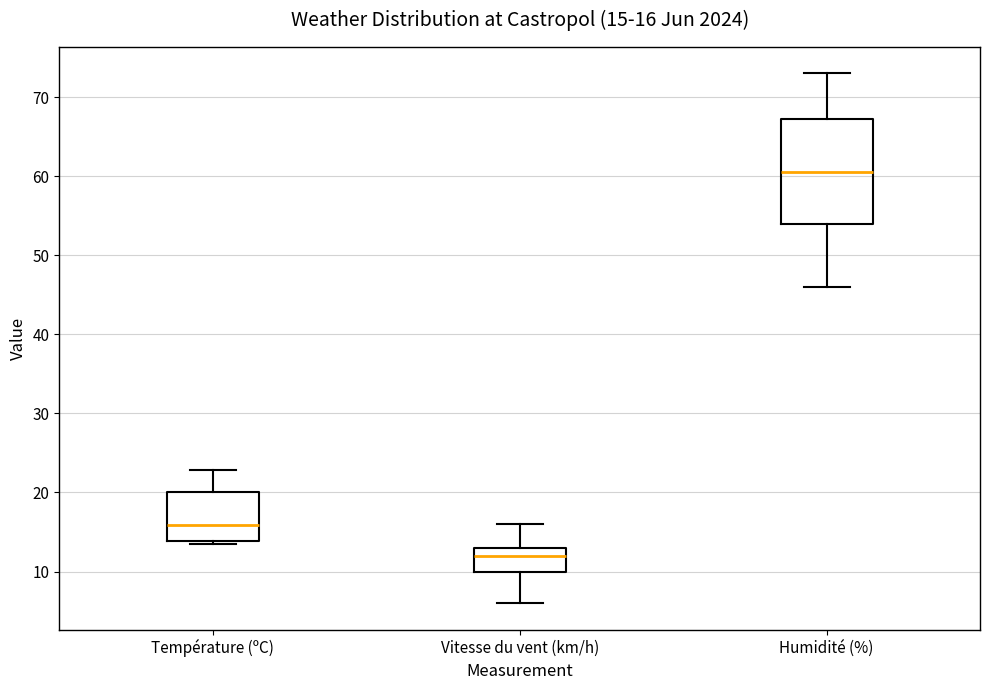

Which box has the highest median line?

Humidité (%)